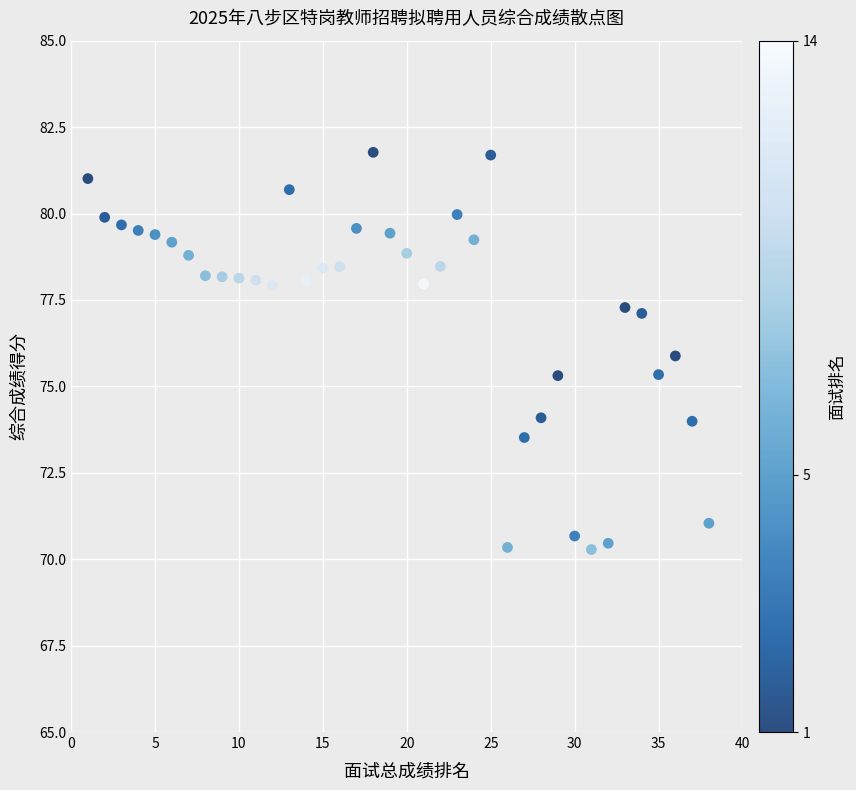

What is the range of X values (max minus min)?

37.0